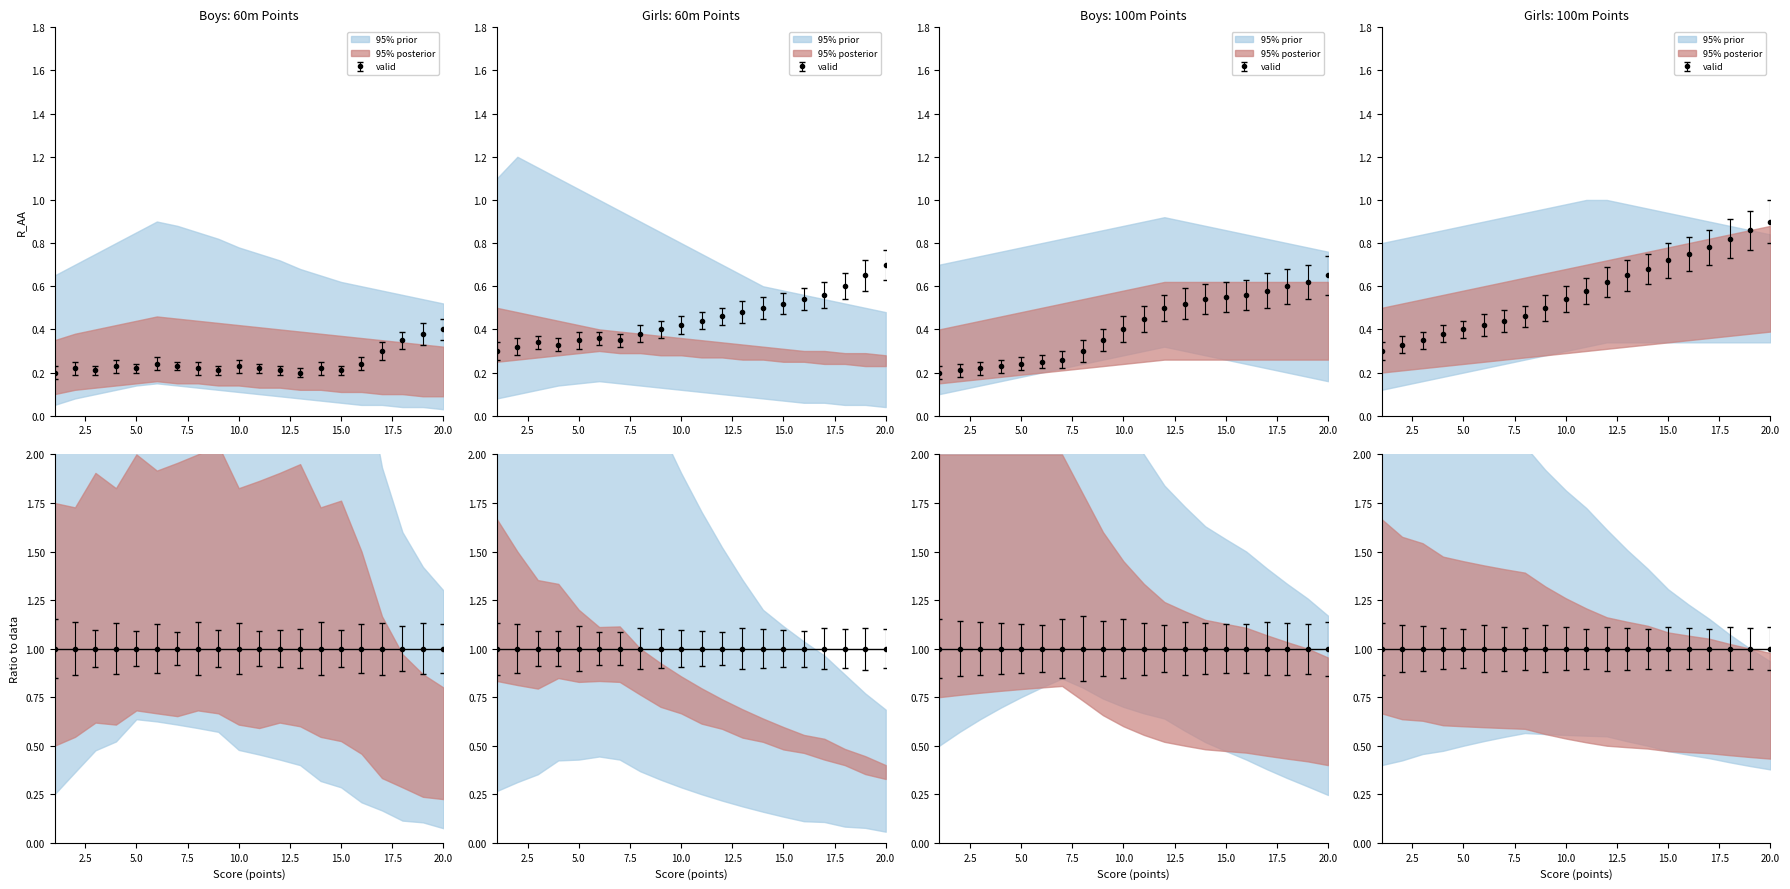

True or false: Girls 100m (points) and Boys Situps (points) cross at least once.

False